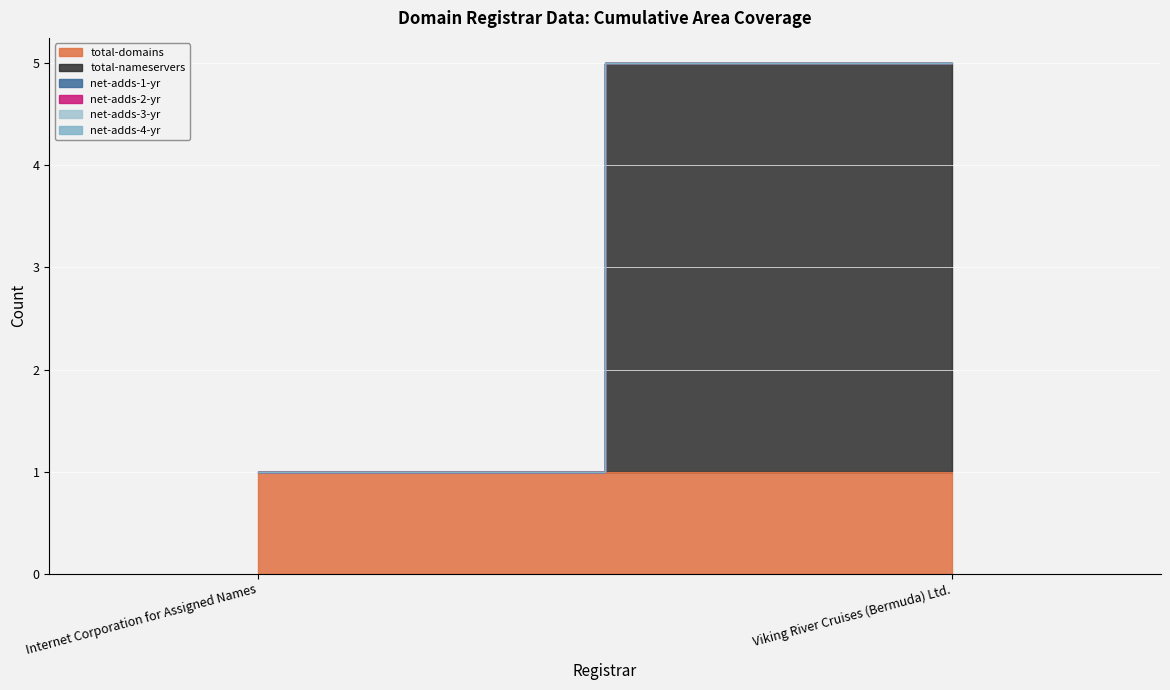

Reading left to right, list all the values displayed in this chart.

total-domains: Internet Corporation for Assigned Names=1	Viking River Cruises (Bermuda) Ltd.=1
total-nameservers: Internet Corporation for Assigned Names=0	Viking River Cruises (Bermuda) Ltd.=4
net-adds-1-yr: Internet Corporation for Assigned Names=0	Viking River Cruises (Bermuda) Ltd.=0
net-adds-2-yr: Internet Corporation for Assigned Names=0	Viking River Cruises (Bermuda) Ltd.=0
net-adds-3-yr: Internet Corporation for Assigned Names=0	Viking River Cruises (Bermuda) Ltd.=0
net-adds-4-yr: Internet Corporation for Assigned Names=0	Viking River Cruises (Bermuda) Ltd.=0